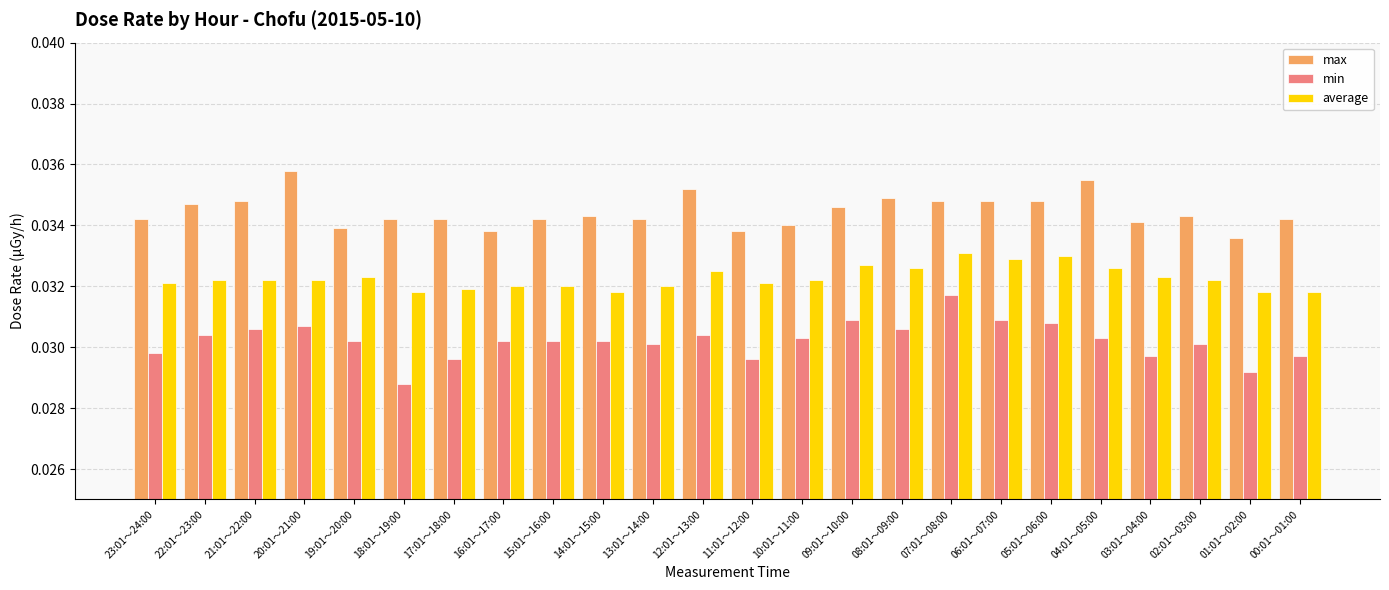

What is the sum of all average values?

0.8